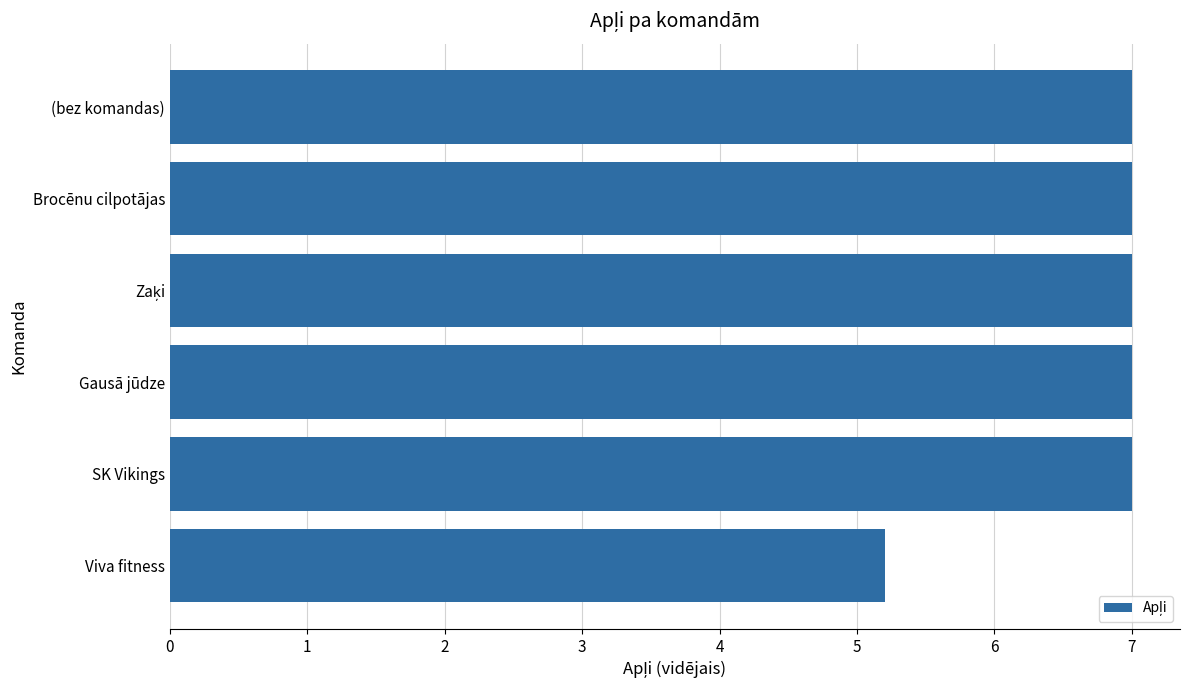

What is the average value?

6.7